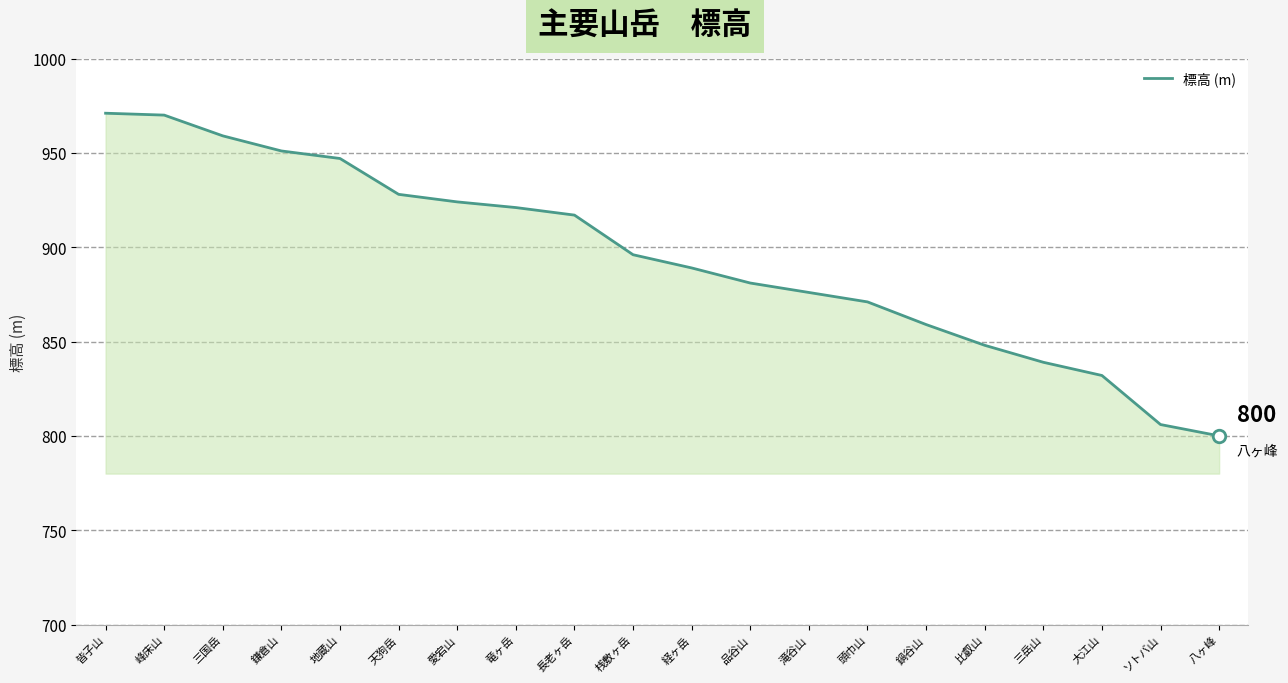

What is the maximum value shown in the chart?

971